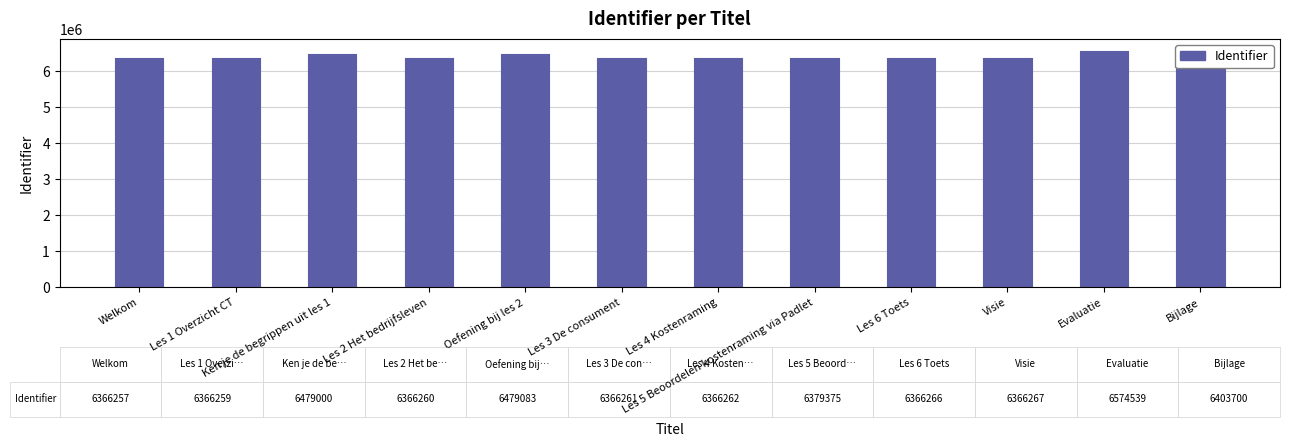

Is it true that the value at Les 2 Het bedrijfsleven is 2960447?

False